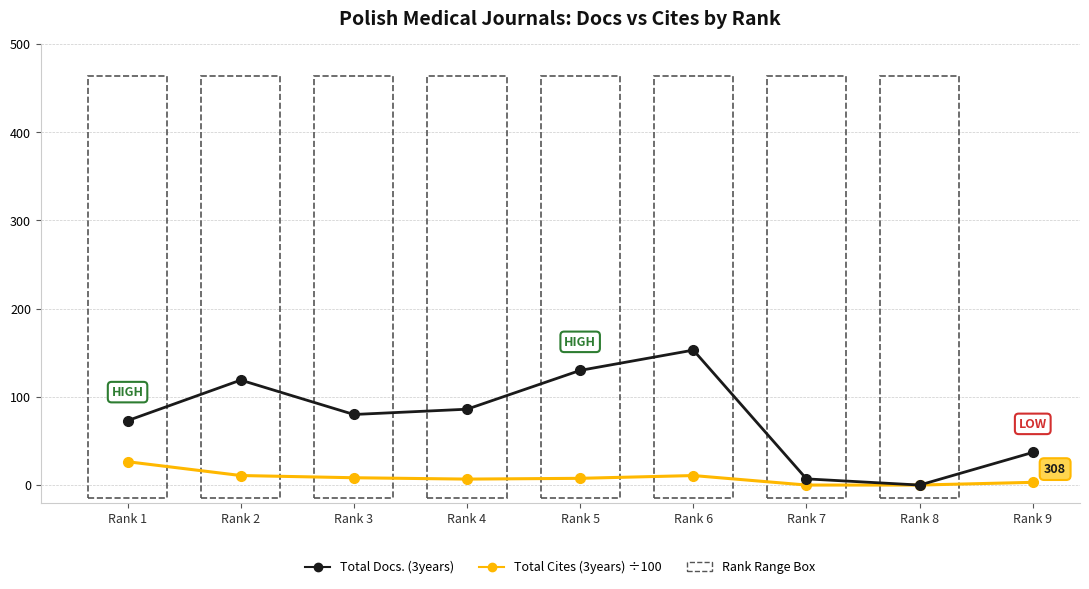

Which series has the largest range (max minus min)?

Total Docs. (3years)